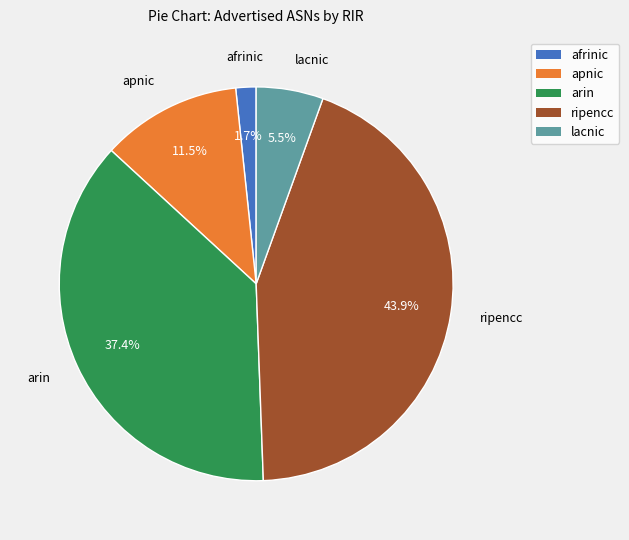

Rank the categories by value from highest to lowest.

ripencc, arin, apnic, lacnic, afrinic